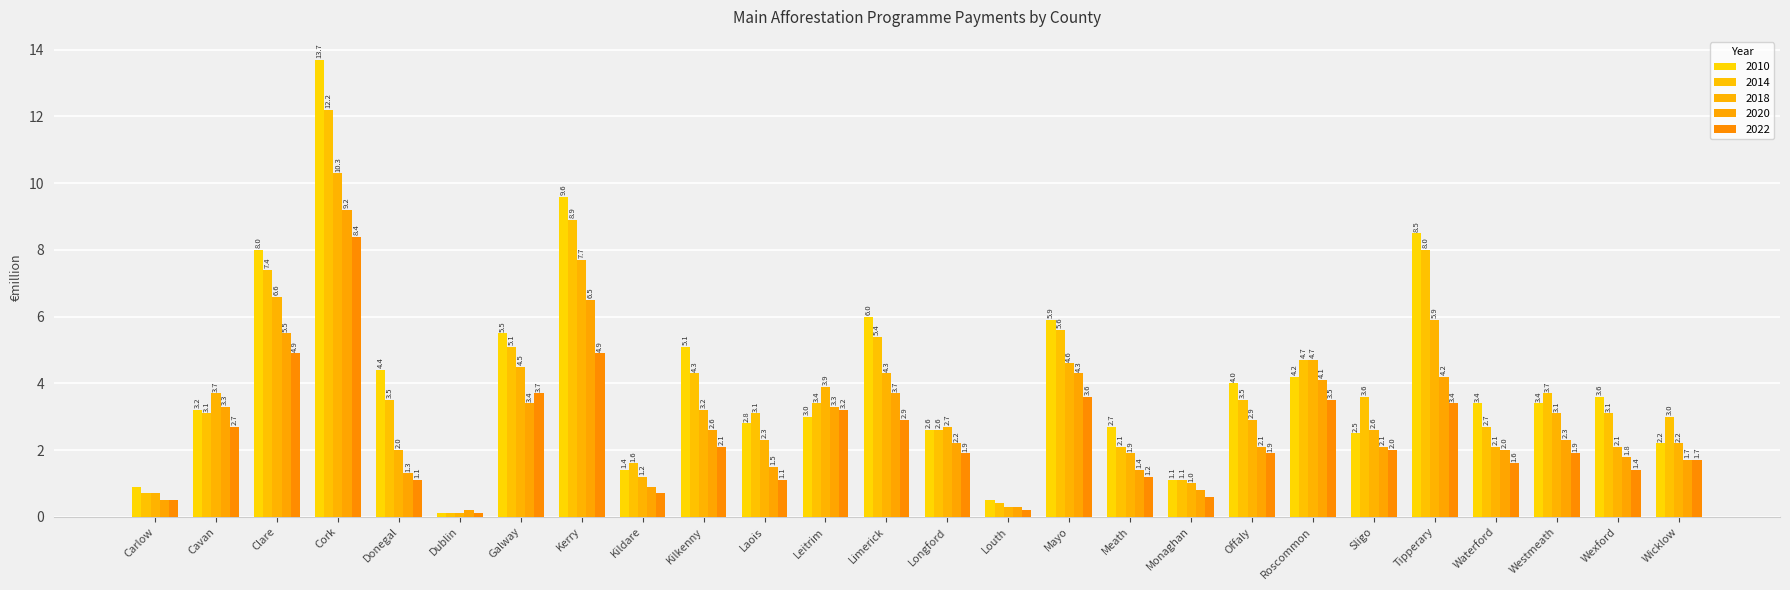

Which series has the largest total across all categories?

2010